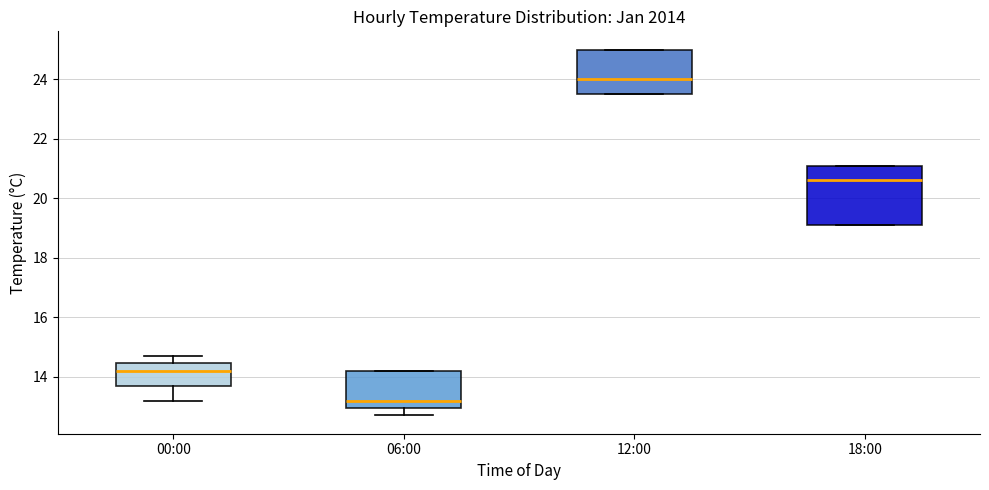

Comparing the boxes themselves (not the whiskers), which one is the tallest?

18:00